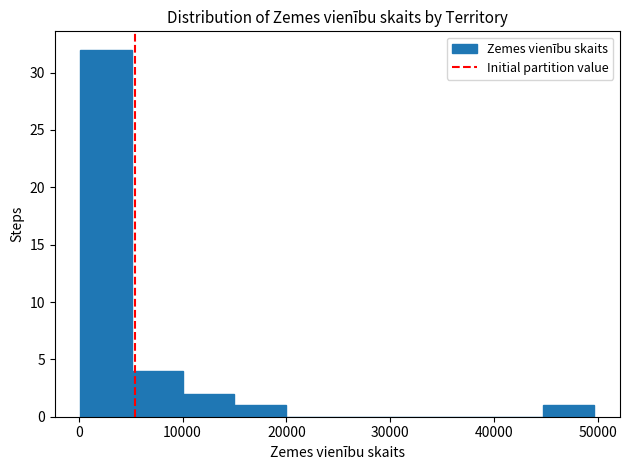

Reading left to right, transcribe this chart: for each bar, give the range it covers on the x-axis and its height. Neither the bar edges nor the heights are printed on the chart, so give them approximately, as read against the axes.

0 to 5000: 32
5000 to 10000: 4
10000 to 15000: 2
15000 to 20000: 1
20000 to 25000: 0
25000 to 30000: 0
30000 to 35000: 0
35000 to 40000: 0
40000 to 45000: 0
45000 to 50000: 1